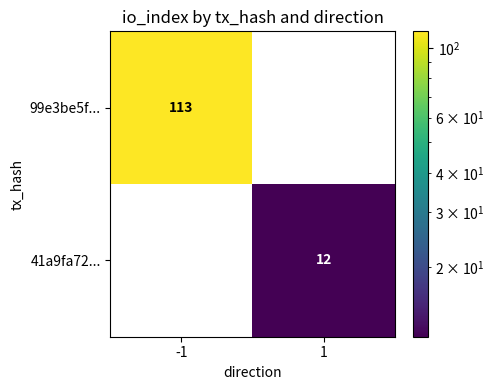

Which series changed the most between -1 and 1?

99e3be5f...